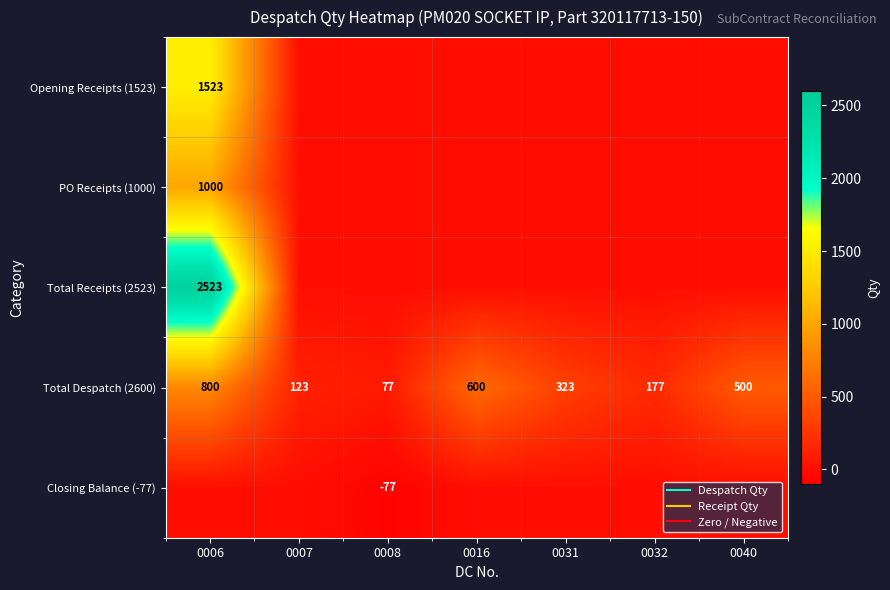

Where is Total Despatch (2600) nearest to the value 438?

0040